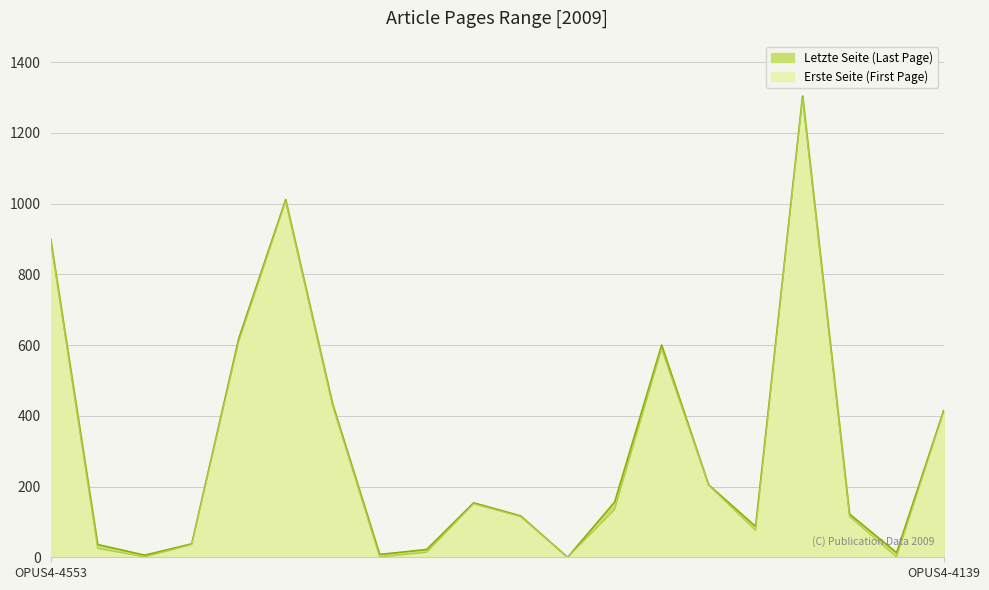

Reading left to right, what are all the values shown in this chart?

Letzte Seite: OPUS4-4553=899	OPUS4-4554=36	OPUS4-4555=6	OPUS4-4806=38	OPUS4-4817=618	OPUS4-4825=1011	OPUS4-4835=433	OPUS4-4836=8	OPUS4-4838=22	OPUS4-4839=154	OPUS4-4800=117	OPUS4-4802=0	OPUS4-3799=156	OPUS4-3800=600	OPUS4-3777=205	OPUS4-3758=87	OPUS4-3765=1304	OPUS4-3768=122	OPUS4-4164=13	OPUS4-4139=414
Erste Seite: OPUS4-4553=894	OPUS4-4554=25	OPUS4-4555=1	OPUS4-4806=36	OPUS4-4817=609	OPUS4-4825=1006	OPUS4-4835=428	OPUS4-4836=1	OPUS4-4838=14	OPUS4-4839=151	OPUS4-4800=115	OPUS4-4802=0	OPUS4-3799=135	OPUS4-3800=589	OPUS4-3777=204	OPUS4-3758=76	OPUS4-3765=1298	OPUS4-3768=115	OPUS4-4164=1	OPUS4-4139=410